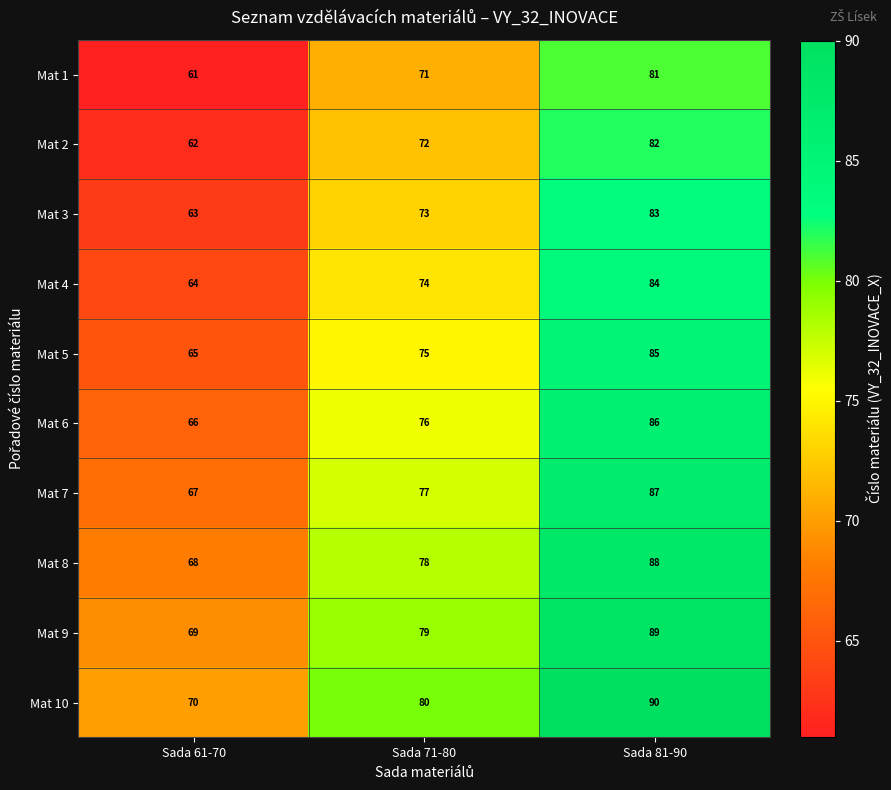

Reading left to right, extract all data points from this chart.

Mat 1: 61	71	81
Mat 2: 62	72	82
Mat 3: 63	73	83
Mat 4: 64	74	84
Mat 5: 65	75	85
Mat 6: 66	76	86
Mat 7: 67	77	87
Mat 8: 68	78	88
Mat 9: 69	79	89
Mat 10: 70	80	90